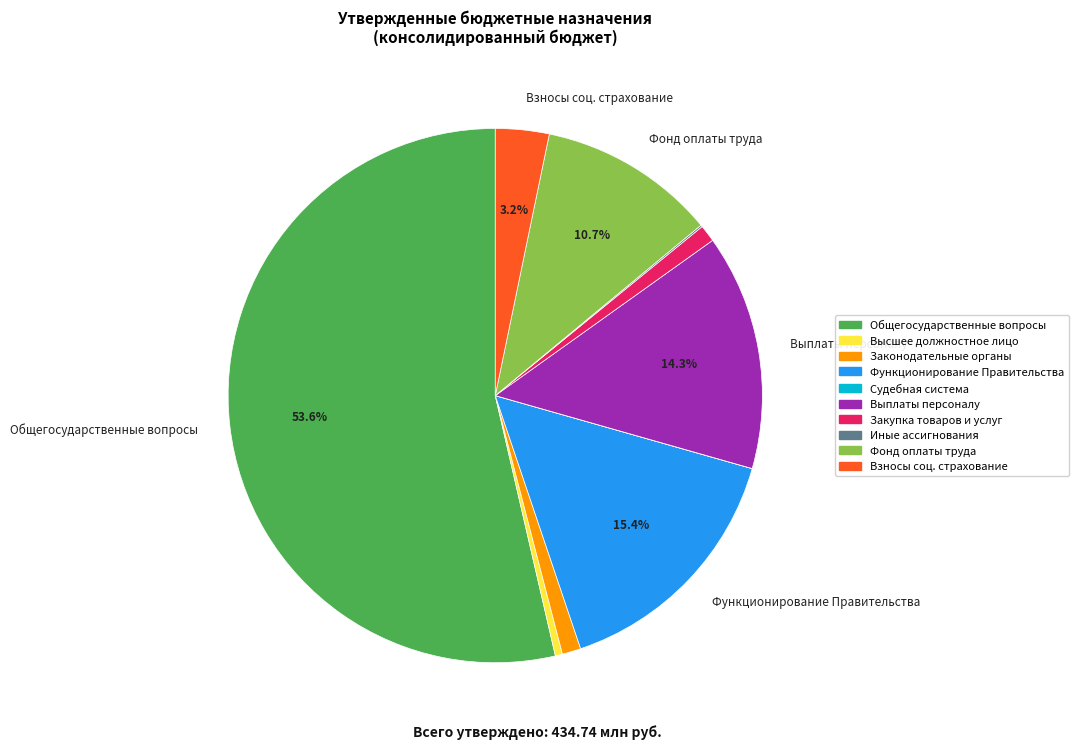

Is there a majority slice in this chart?

Yes